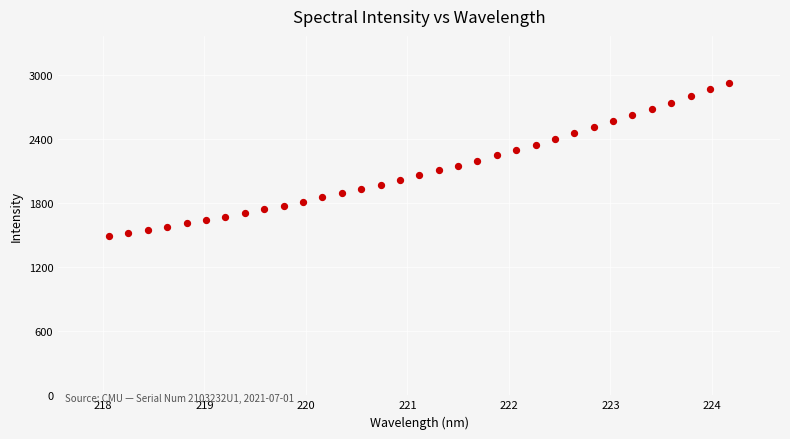

What is the range of Y values (max minus min)?

1433.2